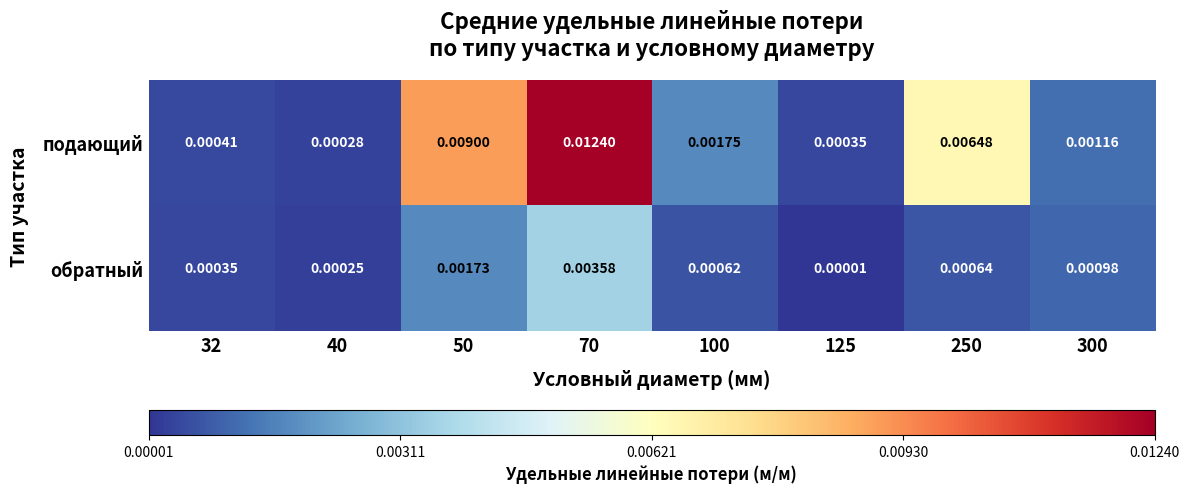

Rank the series by their average value, from highest to lowest.

подающий, обратный